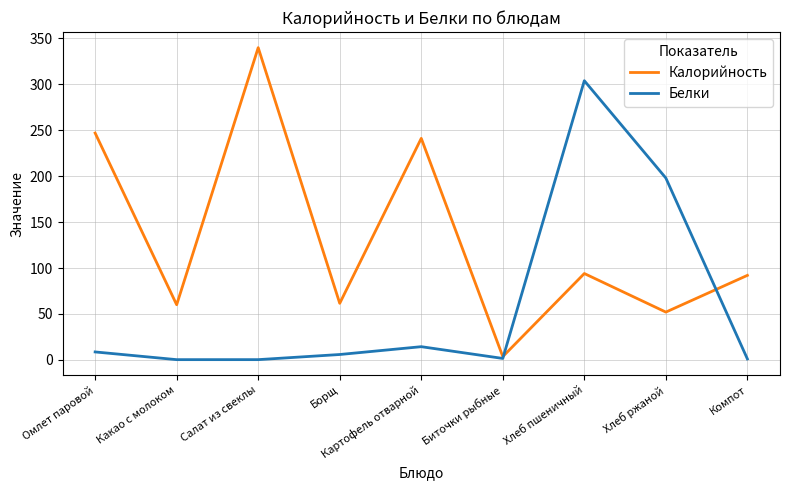

Between Борщ and Картофель отварной, which series saw the biggest shift?

Калорийность